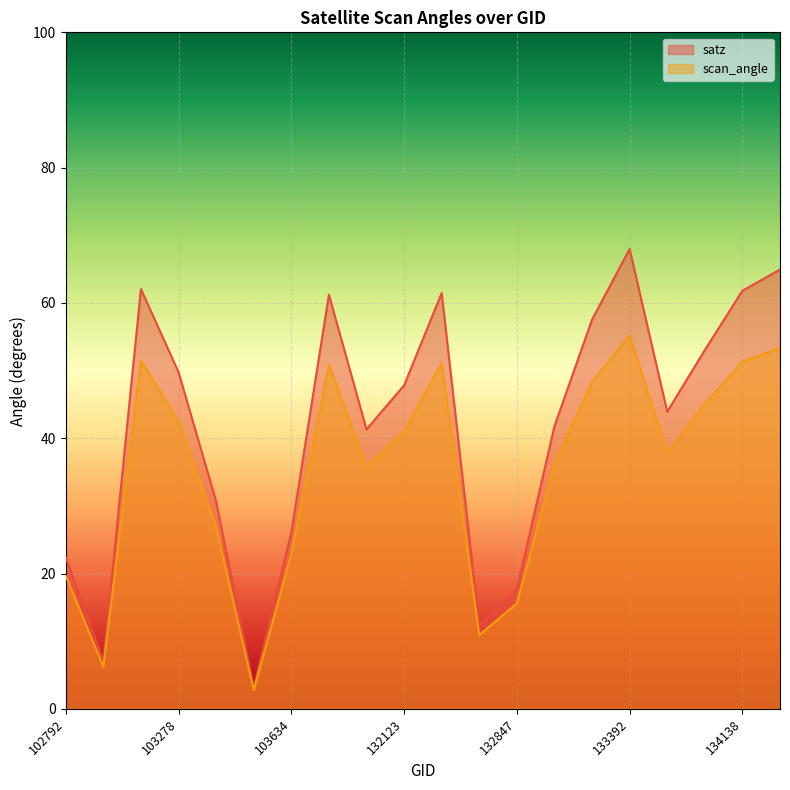

Which series changed the most between 102792 and 104346?

satz